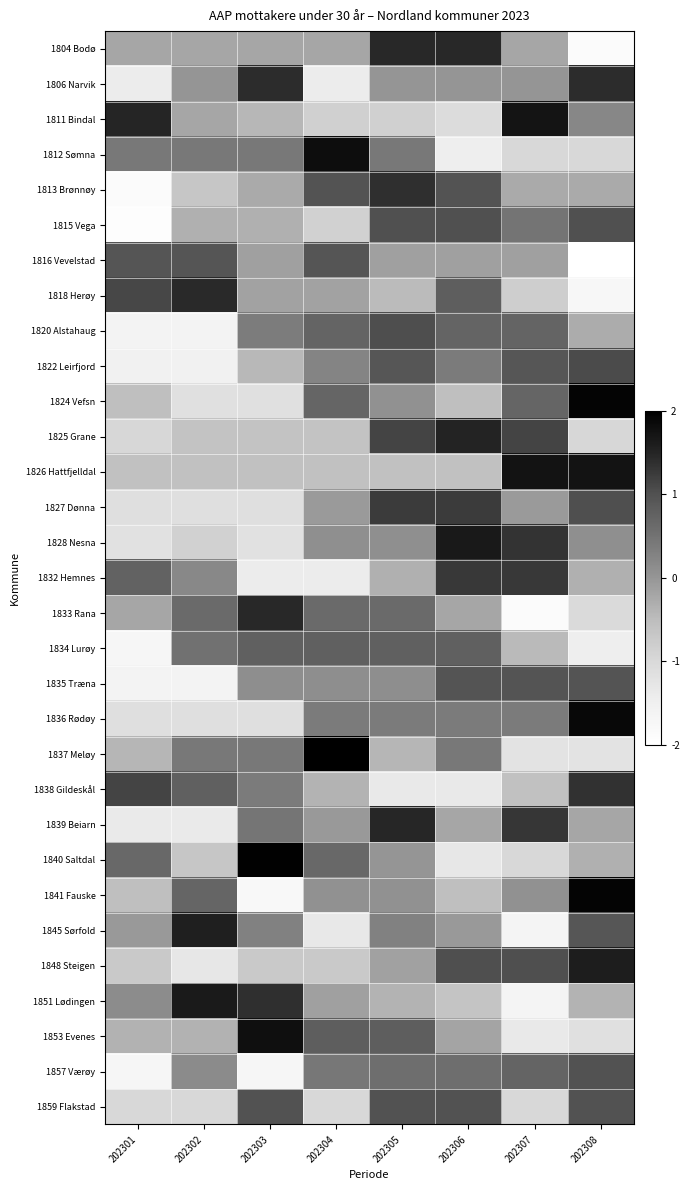

Reading left to right, extract all data points from this chart.

1804 Bodø: 202301=-0.2	202302=-0.2	202303=-0.2	202304=-0.2	202305=1.5	202306=1.5	202307=-0.2	202308=-1.9
1806 Narvik: 202301=-1.4	202302=0.0	202303=1.4	202304=-1.4	202305=0.0	202306=0.0	202307=0.0	202308=1.4
1811 Bindal: 202301=1.5	202302=-0.2	202303=-0.4	202304=-0.9	202305=-0.9	202306=-1.1	202307=1.7	202308=0.2
1812 Sømna: 202301=0.4	202302=0.4	202303=0.4	202304=1.8	202305=0.4	202306=-1.5	202307=-1.0	202308=-1.0
1813 Brønnøy: 202301=-1.9	202302=-0.7	202303=-0.3	202304=1.0	202305=1.4	202306=1.0	202307=-0.3	202308=-0.3
1815 Vega: 202301=-1.9	202302=-0.3	202303=-0.3	202304=-0.9	202305=1.0	202306=1.0	202307=0.5	202308=1.0
1816 Vevelstad: 202301=0.9	202302=0.9	202303=-0.1	202304=0.9	202305=-0.1	202306=-0.1	202307=-0.1	202308=-2.3
1818 Herøy: 202301=1.1	202302=1.4	202303=-0.2	202304=-0.2	202305=-0.5	202306=0.8	202307=-0.8	202308=-1.8
1820 Alstahaug: 202301=-1.6	202302=-1.6	202303=0.4	202304=0.7	202305=1.0	202306=0.7	202307=0.7	202308=-0.3
1822 Leirfjord: 202301=-1.5	202302=-1.5	202303=-0.4	202304=0.2	202305=0.9	202306=0.4	202307=0.9	202308=1.1
1824 Vefsn: 202301=-0.5	202302=-1.2	202303=-1.2	202304=0.7	202305=0.1	202306=-0.5	202307=0.7	202308=1.9
1825 Grane: 202301=-1.0	202302=-0.6	202303=-0.6	202304=-0.6	202305=1.2	202306=1.5	202307=1.2	202308=-1.0
1826 Hattfjelldal: 202301=-0.6	202302=-0.6	202303=-0.6	202304=-0.6	202305=-0.6	202306=-0.6	202307=1.7	202308=1.7
1827 Dønna: 202301=-1.1	202302=-1.1	202303=-1.1	202304=-0.1	202305=1.2	202306=1.2	202307=-0.1	202308=1.0
1828 Nesna: 202301=-1.2	202302=-0.9	202303=-1.2	202304=0.1	202305=0.1	202306=1.6	202307=1.3	202308=0.1
1832 Hemnes: 202301=0.7	202302=0.2	202303=-1.4	202304=-1.4	202305=-0.3	202306=1.3	202307=1.3	202308=-0.3
1833 Rana: 202301=-0.2	202302=0.6	202303=1.5	202304=0.6	202305=0.6	202306=-0.2	202307=-1.9	202308=-1.0
1834 Lurøy: 202301=-1.7	202302=0.5	202303=0.8	202304=0.8	202305=0.8	202306=0.8	202307=-0.5	202308=-1.5
1835 Træna: 202301=-1.6	202302=-1.6	202303=0.1	202304=0.1	202305=0.1	202306=1.0	202307=1.0	202308=1.0
1836 Rødøy: 202301=-1.1	202302=-1.1	202303=-1.1	202304=0.4	202305=0.4	202306=0.4	202307=0.4	202308=1.9
1837 Meløy: 202301=-0.4	202302=0.4	202303=0.4	202304=2.0	202305=-0.4	202306=0.4	202307=-1.2	202308=-1.2
1838 Gildeskål: 202301=1.2	202302=0.8	202303=0.4	202304=-0.4	202305=-1.3	202306=-1.3	202307=-0.6	202308=1.3
1839 Beiarn: 202301=-1.4	202302=-1.4	202303=0.5	202304=-0.0	202305=1.5	202306=-0.2	202307=1.3	202308=-0.2
1840 Saltdal: 202301=0.7	202302=-0.7	202303=2.0	202304=0.7	202305=0.0	202306=-1.3	202307=-1.0	202308=-0.3
1841 Fauske: 202301=-0.5	202302=0.7	202303=-1.8	202304=0.1	202305=0.1	202306=-0.5	202307=0.1	202308=1.9
1845 Sørfold: 202301=-0.0	202302=1.6	202303=0.3	202304=-1.3	202305=0.3	202306=-0.0	202307=-1.7	202308=0.9
1848 Steigen: 202301=-0.7	202302=-1.3	202303=-0.7	202304=-0.7	202305=-0.1	202306=1.0	202307=1.0	202308=1.6
1851 Lødingen: 202301=0.1	202302=1.6	202303=1.4	202304=-0.1	202305=-0.4	202306=-0.6	202307=-1.6	202308=-0.4
1853 Evenes: 202301=-0.4	202302=-0.4	202303=1.8	202304=0.8	202305=0.8	202306=-0.2	202307=-1.4	202308=-1.2
1857 Værøy: 202301=-1.7	202302=0.1	202303=-1.7	202304=0.4	202305=0.6	202306=0.6	202307=0.7	202308=1.0
1859 Flakstad: 202301=-1.0	202302=-1.0	202303=1.0	202304=-1.0	202305=1.0	202306=1.0	202307=-1.0	202308=1.0